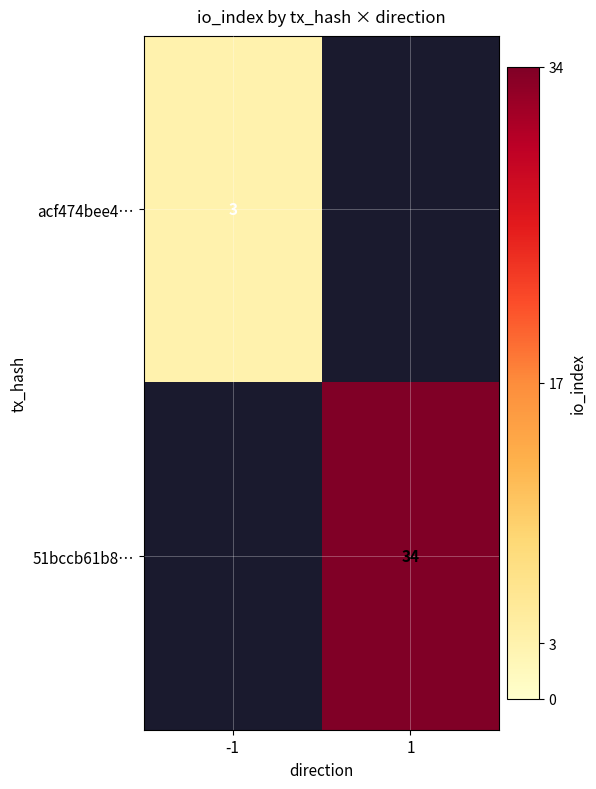

True or false: 51bccb61b8… has a value of 20 at 1.

False